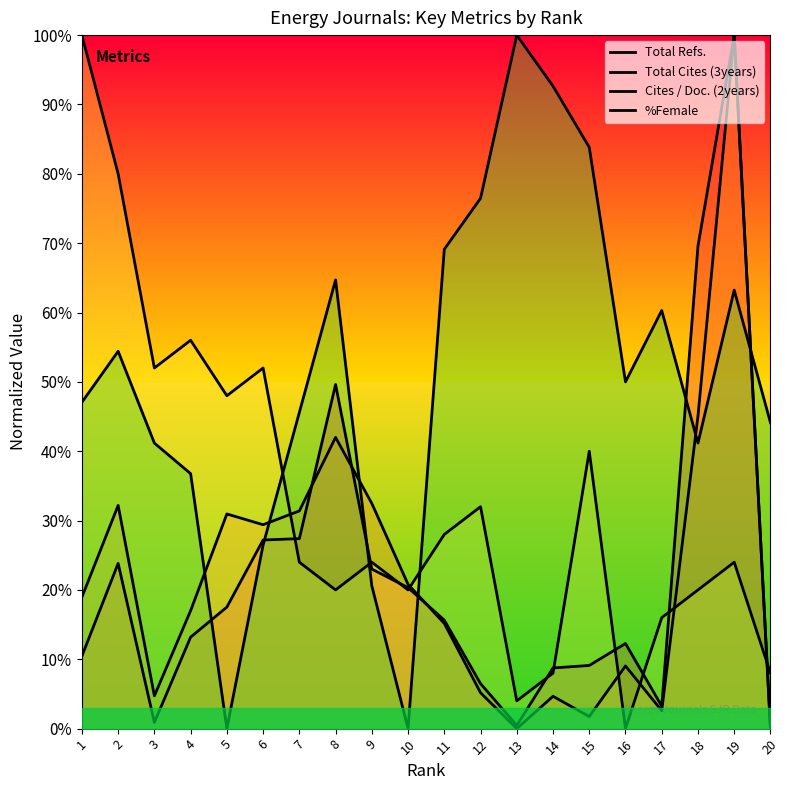

What is the sum of all Total Refs. values?

439.0